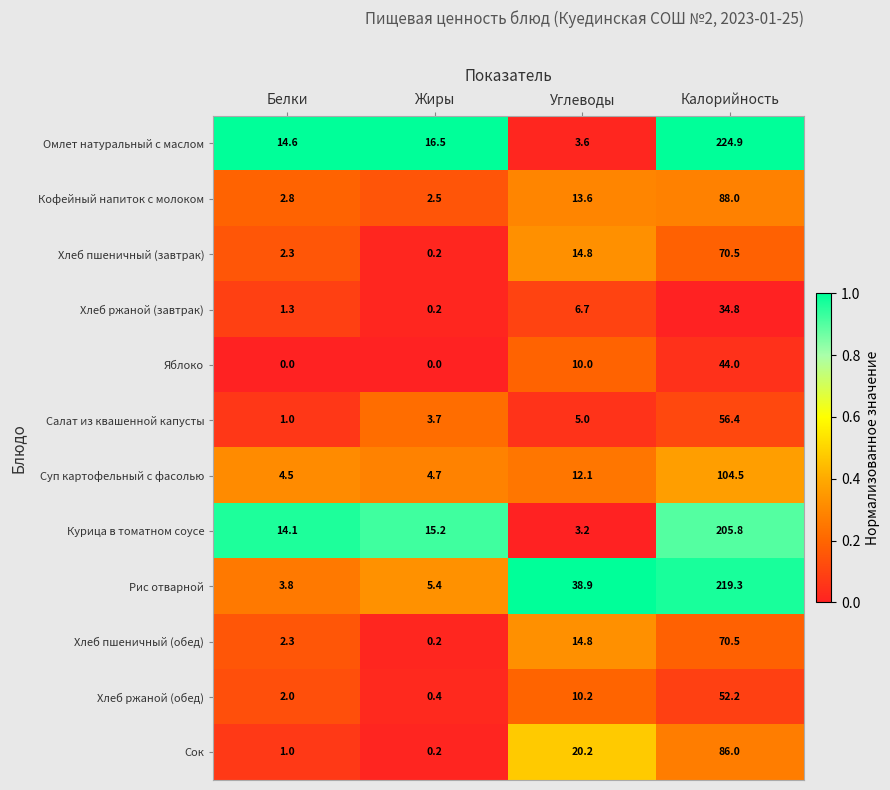

The value of Суп картофельный с фасолью at Жиры is 4.7. True or false?

True